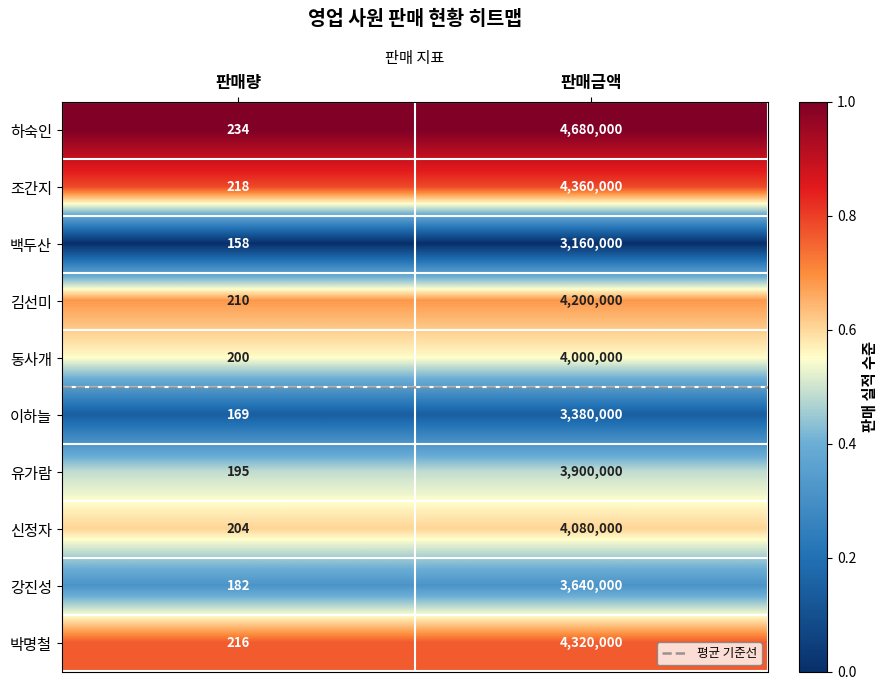

At which category does the chart reach its minimum across all series?

판매량